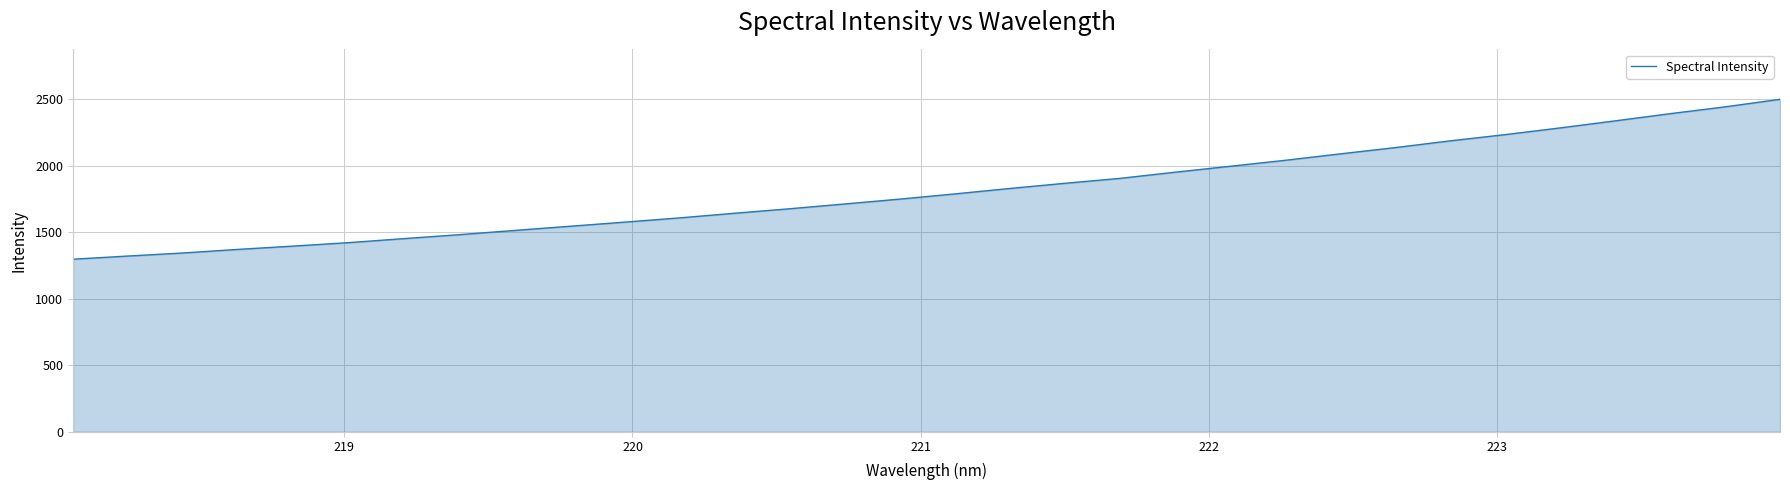

What is the minimum value shown in the chart?

1298.0